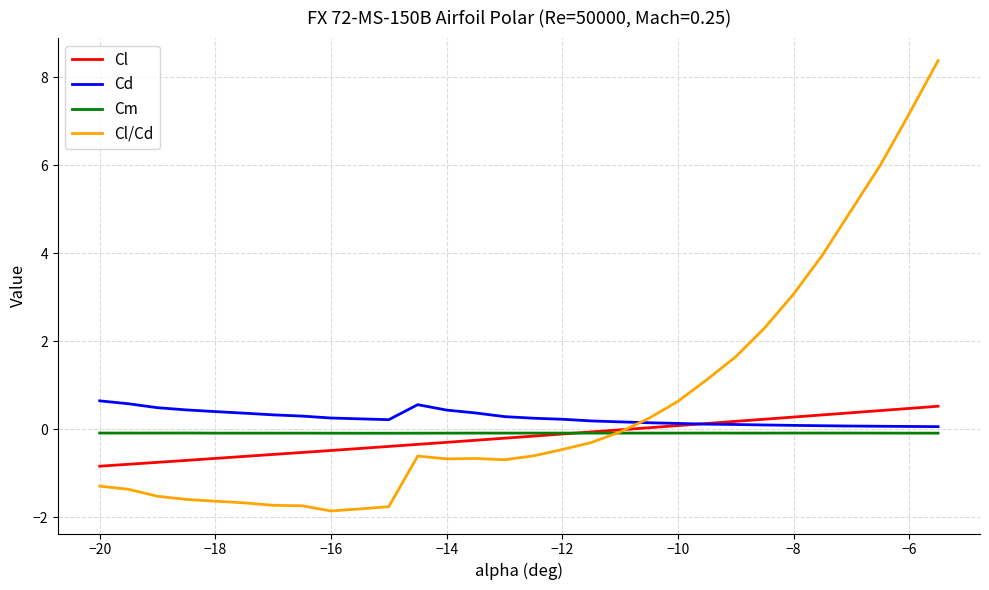

Which series has the largest range (max minus min)?

Cl/Cd